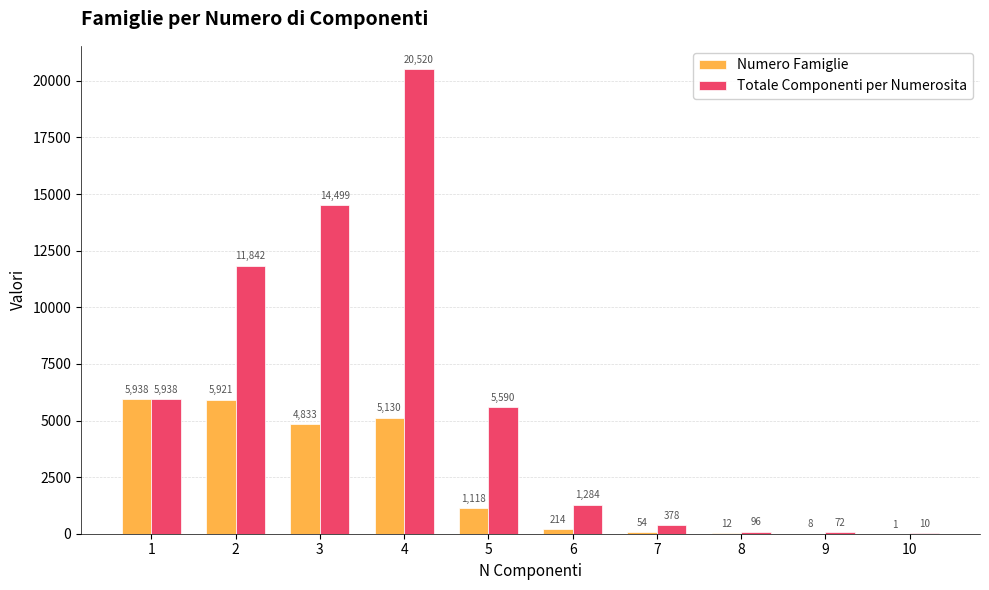

Where is Numero Famiglie nearest to the value 2969?

5